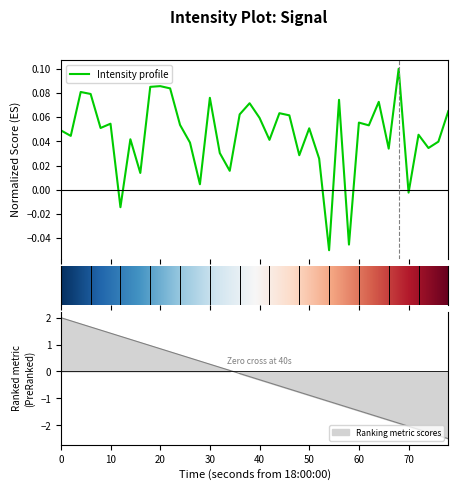

Reading left to right, what are all the values shown in this chart?

0.0	0.0	0.1	0.1	0.1	0.1	-0.0	0.0	0.0	0.1	0.1	0.1	0.1	0.0	0.0	0.1	0.0	0.0	0.1	0.1	0.1	0.0	0.1	0.1	0.0	0.1	0.0	-0.1	0.1	-0.0	0.1	0.1	0.1	0.0	0.1	-0.0	0.0	0.0	0.0	0.1